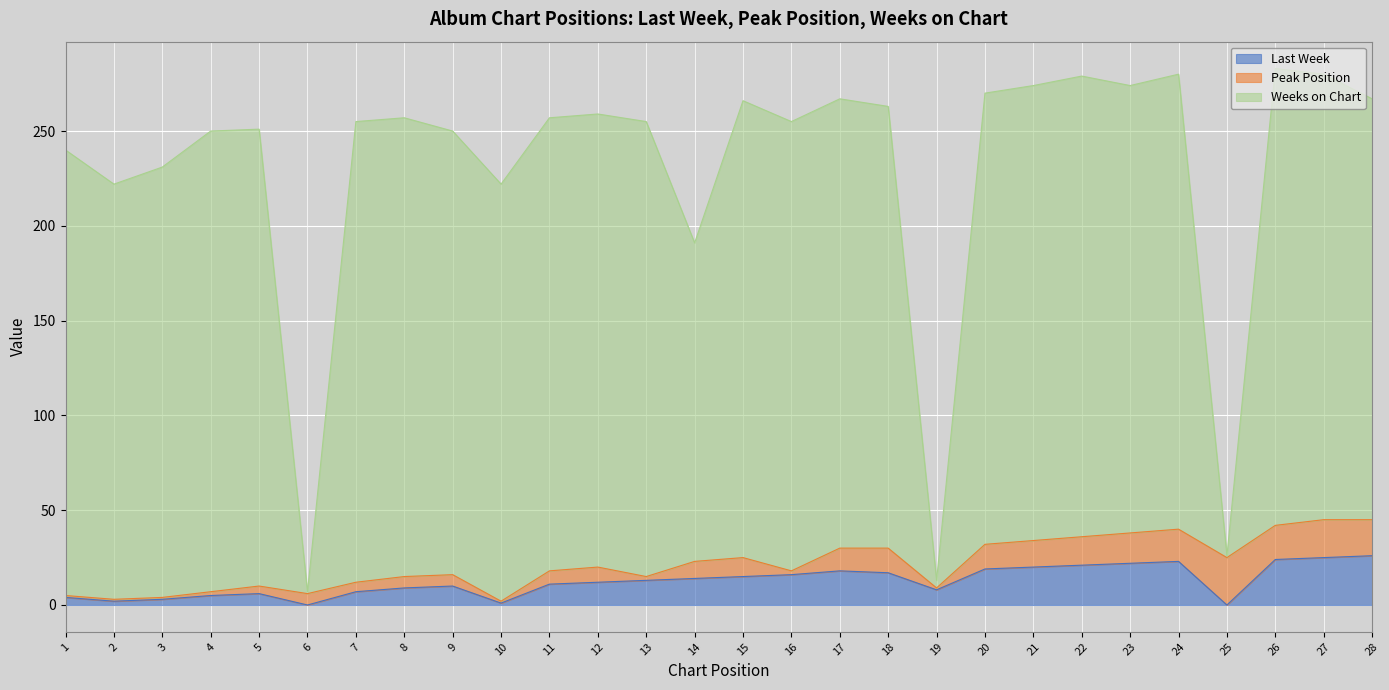

Which series has the largest total across all categories?

Weeks on Chart